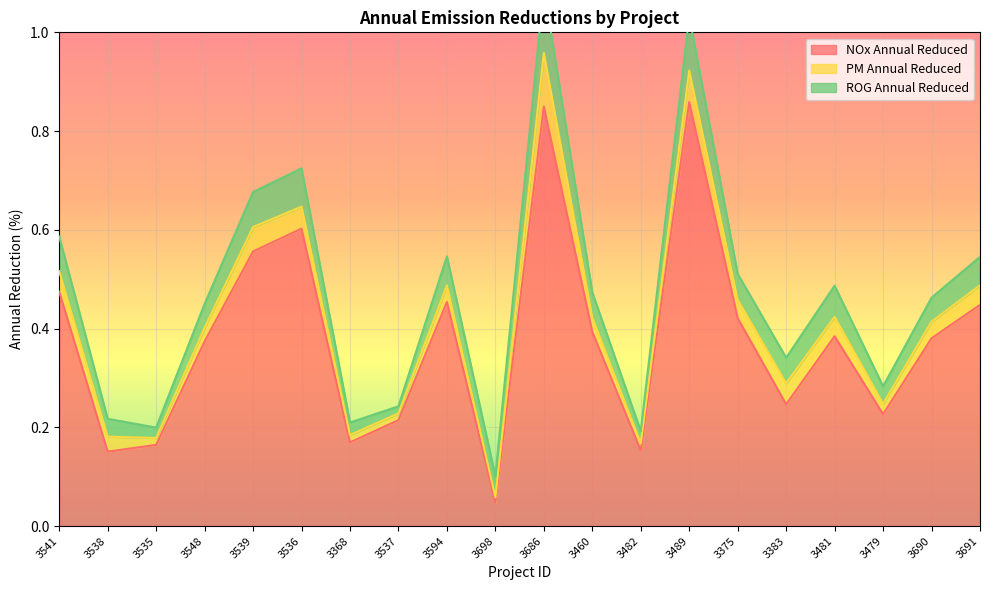

Does the chart display data point markers on the line(s)?

No